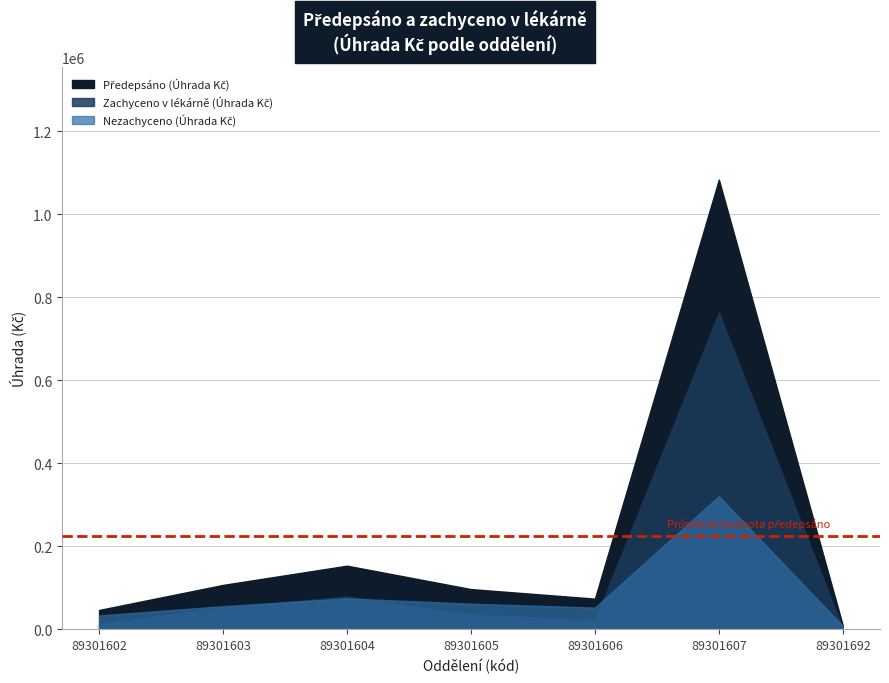

At which category is the sum across all series the highest?

89301607